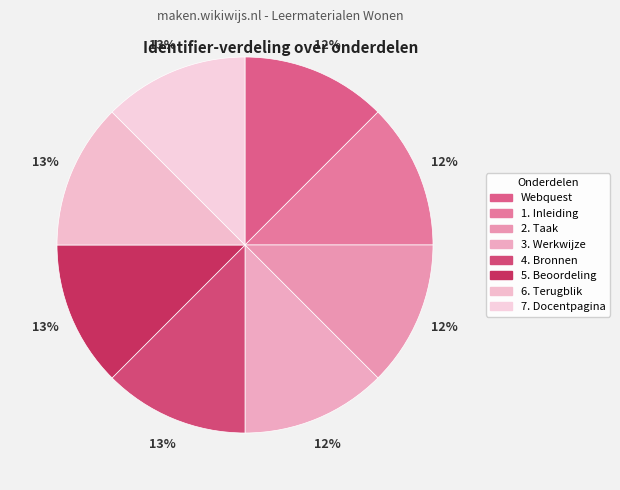

How many slices are in this pie chart?

8